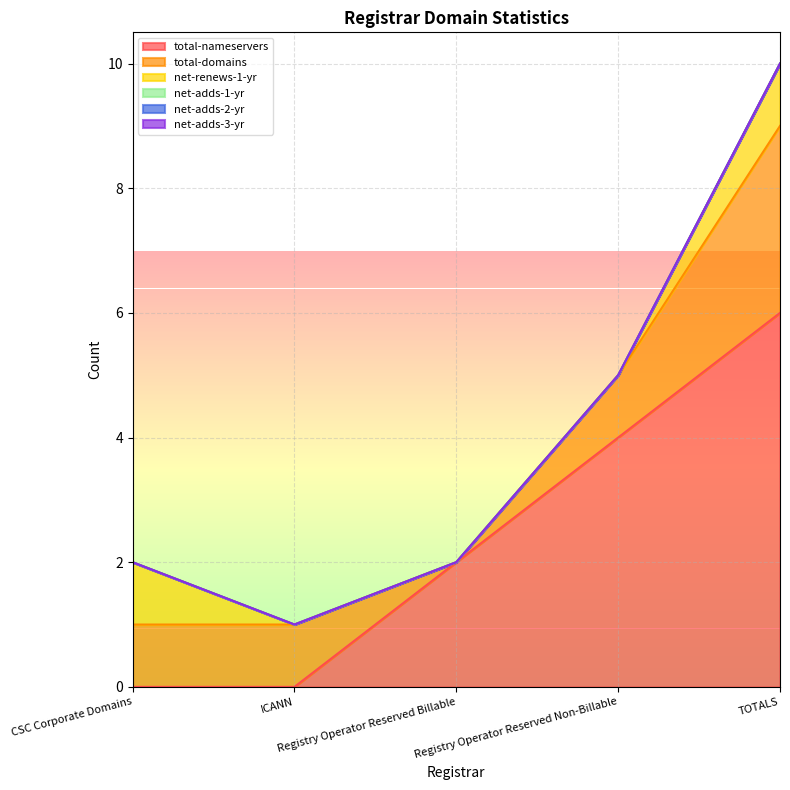

Where is total-domains nearest to the value 1?

CSC Corporate Domains